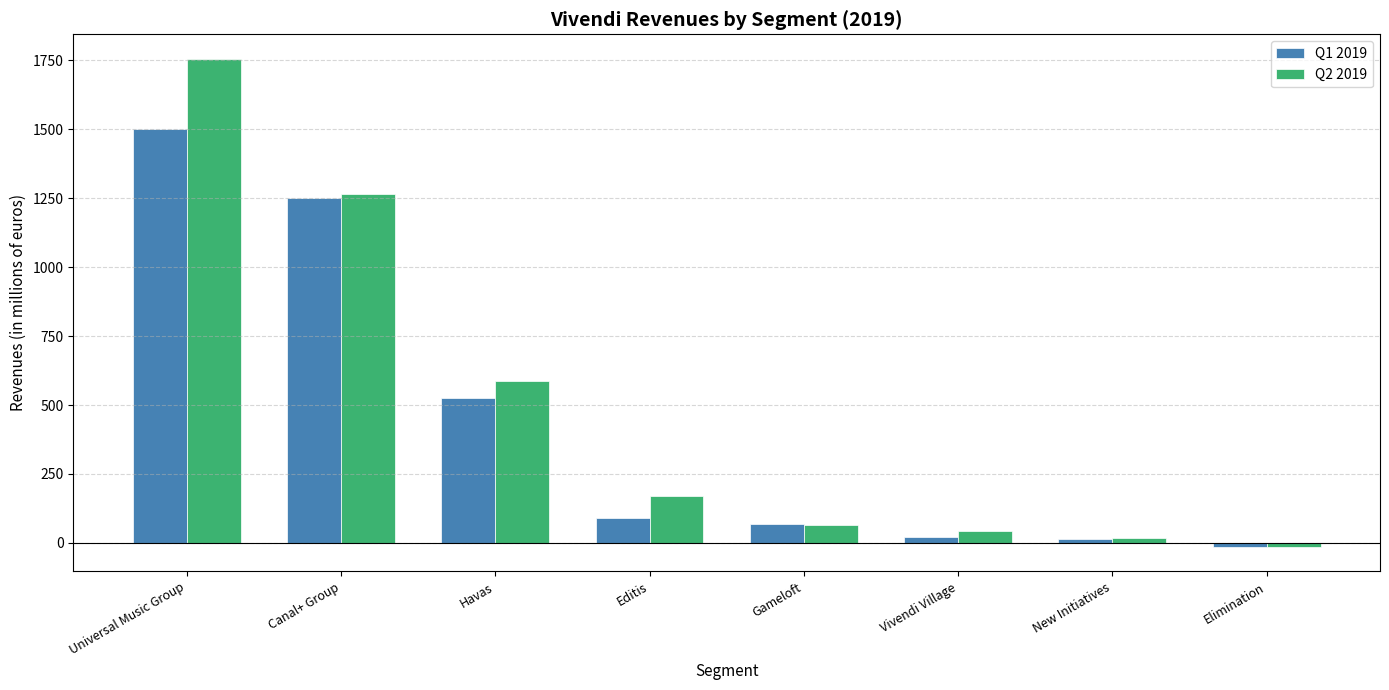

Is it true that Q1 2019 equals 525 at Havas?

True